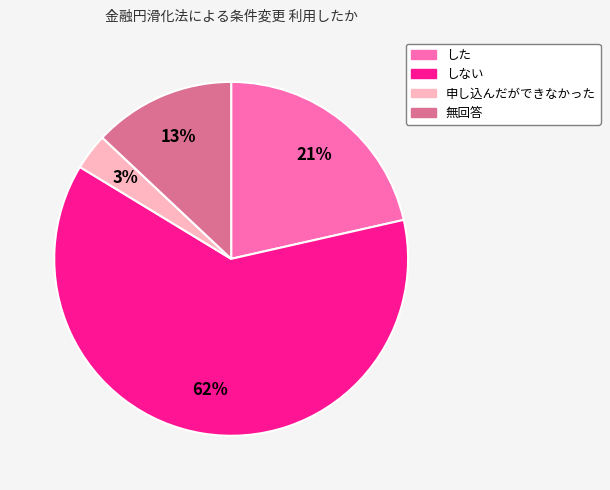

Which slice is the smallest?

申し込んだができなかった